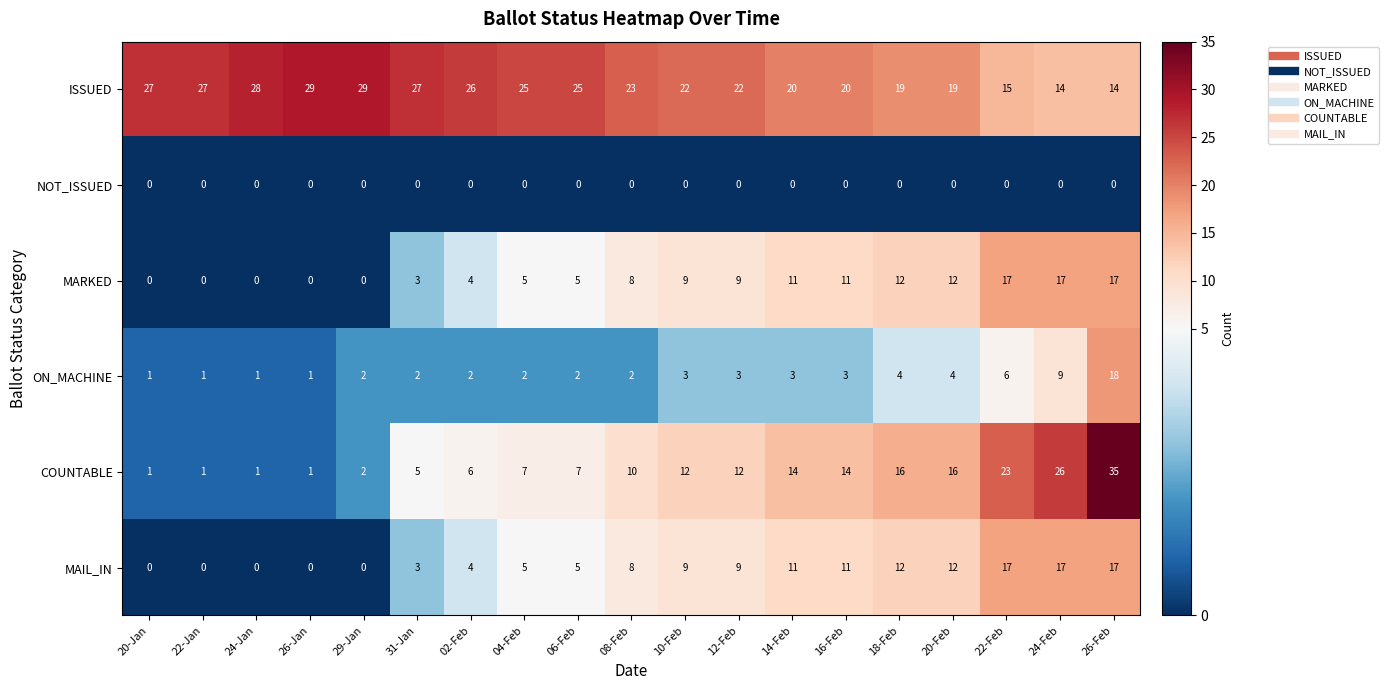

What is the difference between the maximum and minimum values in the COUNTABLE series?

34